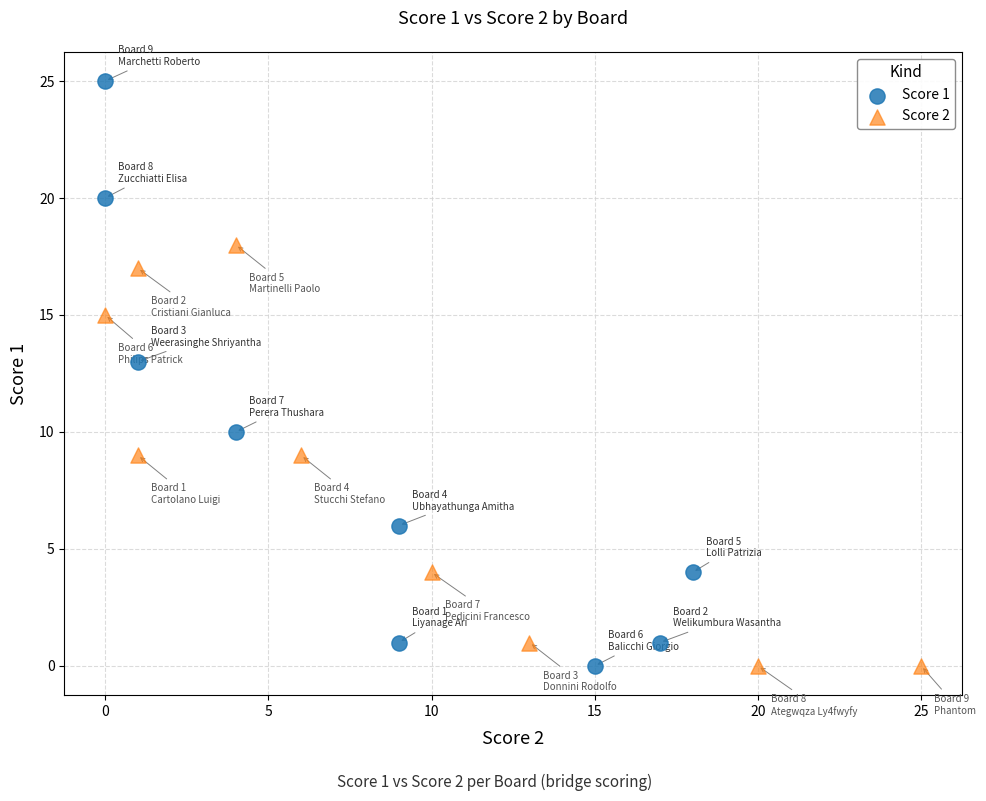

Which series contains the highest Y value?

Score 1